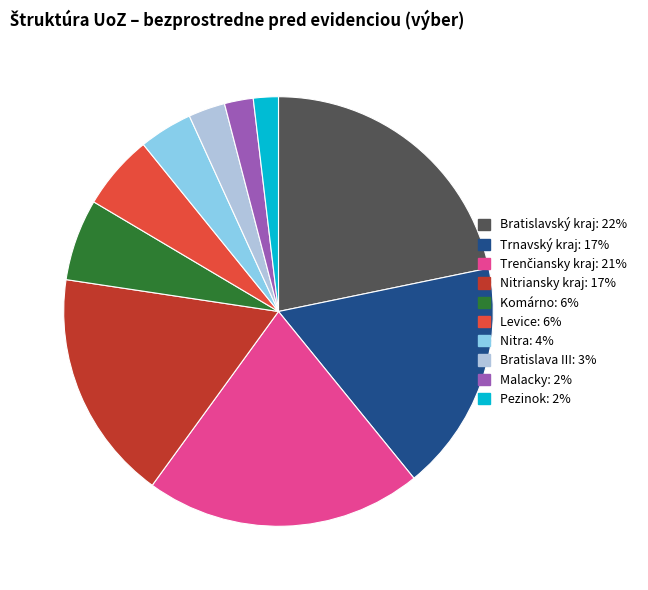

Do Bratislavský kraj and Pezinok together represent more than half of the pie?

No